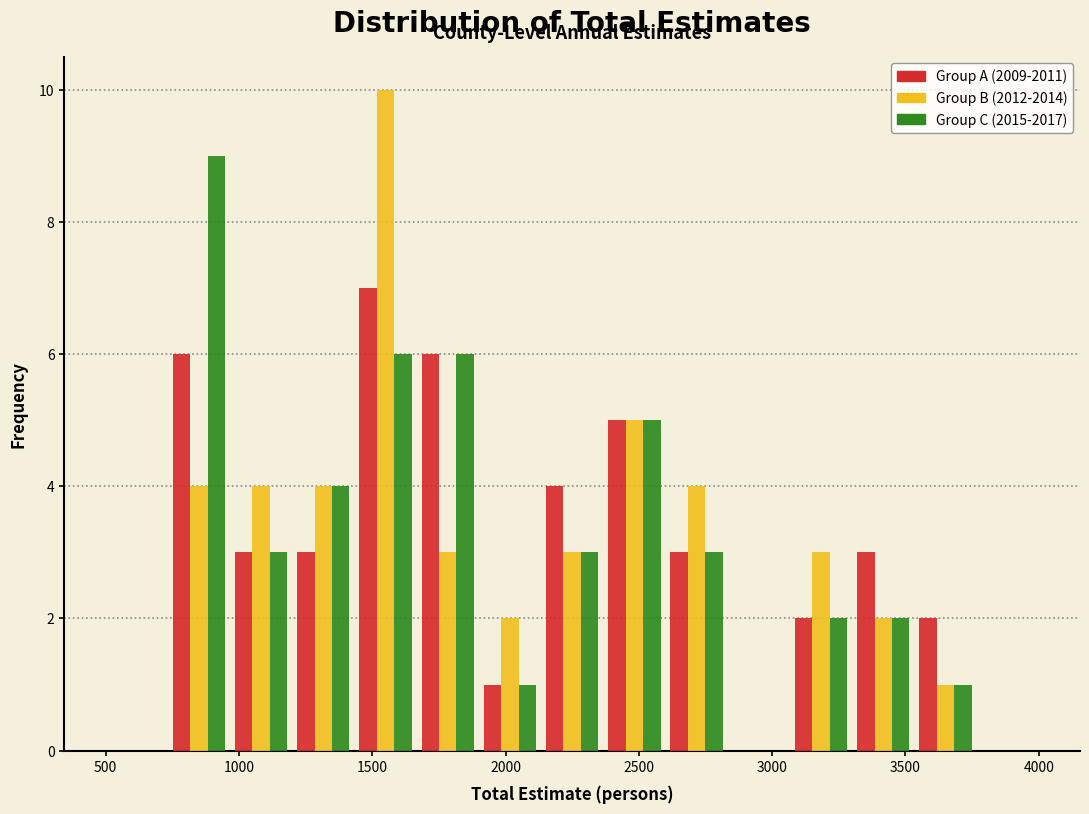

Reading left to right, transcribe this chart: for each range on the x-axis, give the height of each series' bar. Neither the bar edges nor the heights are printed on the chart, so give them approximately, as read against the axes.

500 to 750: Group A (2009-2011)=0	Group B (2012-2014)=0	Group C (2015-2017)=0
750 to 950: Group A (2009-2011)=6	Group B (2012-2014)=4	Group C (2015-2017)=9
950 to 1200: Group A (2009-2011)=3	Group B (2012-2014)=4	Group C (2015-2017)=3
1200 to 1450: Group A (2009-2011)=3	Group B (2012-2014)=4	Group C (2015-2017)=4
1450 to 1650: Group A (2009-2011)=7	Group B (2012-2014)=10	Group C (2015-2017)=6
1650 to 1900: Group A (2009-2011)=6	Group B (2012-2014)=3	Group C (2015-2017)=6
1900 to 2150: Group A (2009-2011)=1	Group B (2012-2014)=2	Group C (2015-2017)=1
2150 to 2350: Group A (2009-2011)=4	Group B (2012-2014)=3	Group C (2015-2017)=3
2350 to 2600: Group A (2009-2011)=5	Group B (2012-2014)=5	Group C (2015-2017)=5
2600 to 2850: Group A (2009-2011)=3	Group B (2012-2014)=4	Group C (2015-2017)=3
2850 to 3050: Group A (2009-2011)=0	Group B (2012-2014)=0	Group C (2015-2017)=0
3050 to 3300: Group A (2009-2011)=2	Group B (2012-2014)=3	Group C (2015-2017)=2
3300 to 3550: Group A (2009-2011)=3	Group B (2012-2014)=2	Group C (2015-2017)=2
3550 to 3750: Group A (2009-2011)=2	Group B (2012-2014)=1	Group C (2015-2017)=1
3750 to 4000: Group A (2009-2011)=0	Group B (2012-2014)=0	Group C (2015-2017)=0